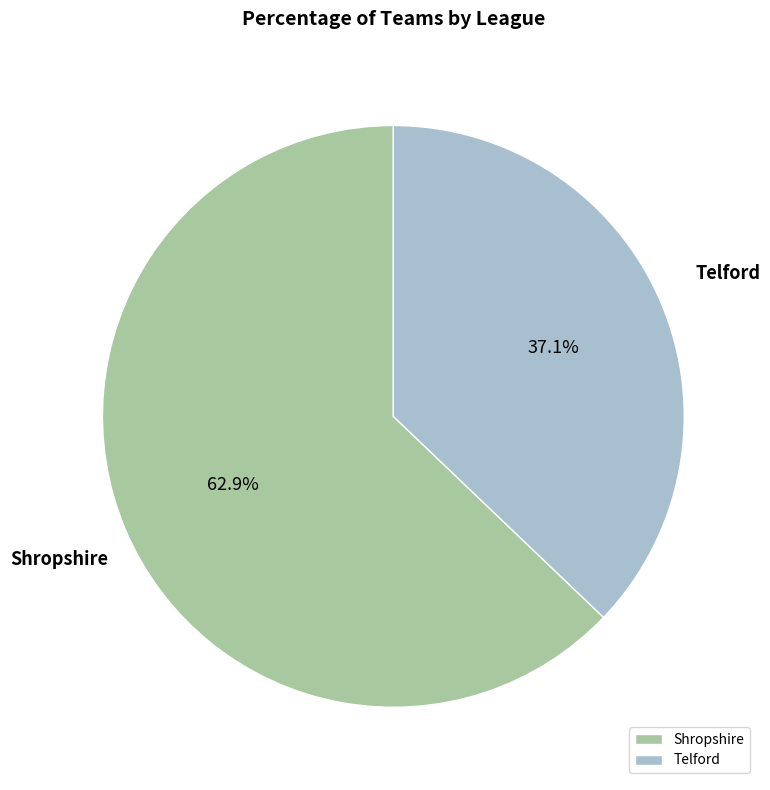

To the nearest percent, what percentage of the pie is Telford?

37%